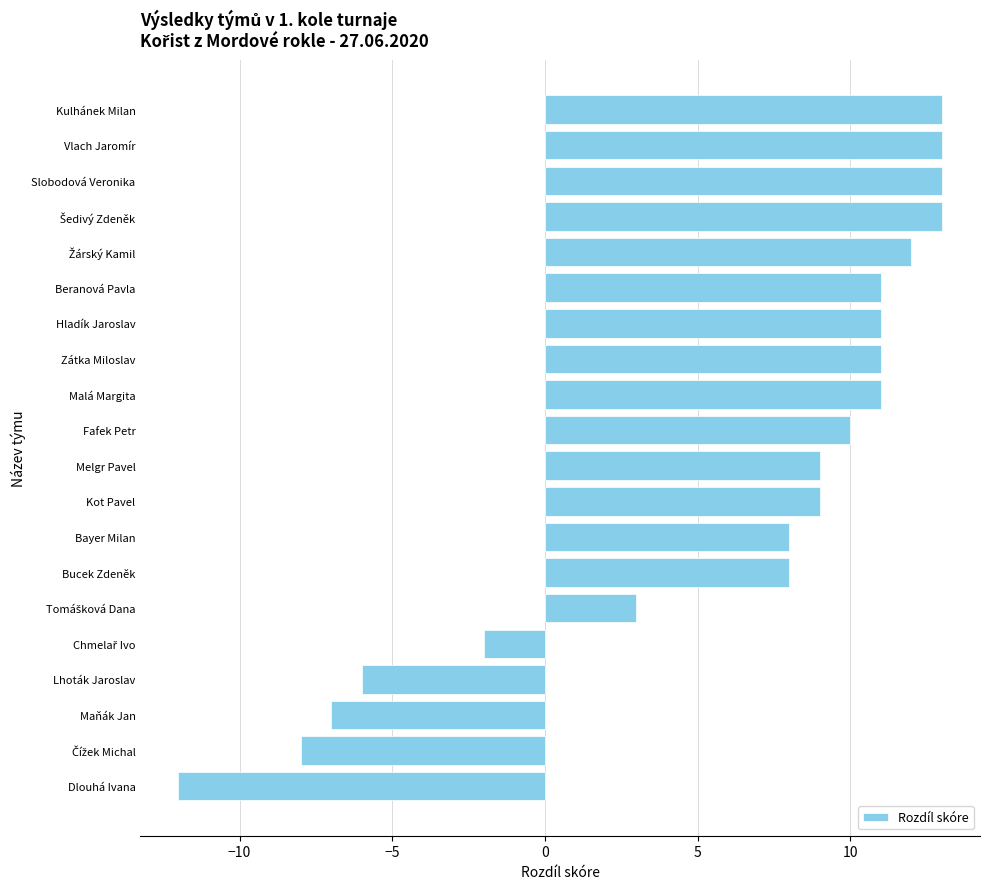

Which category has the lowest value across all series?

Dlouhá Ivana